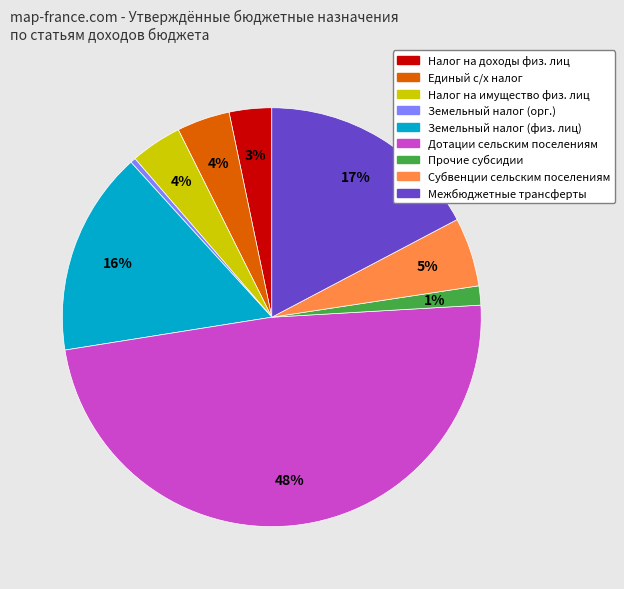

Does any single category account for the majority?

No